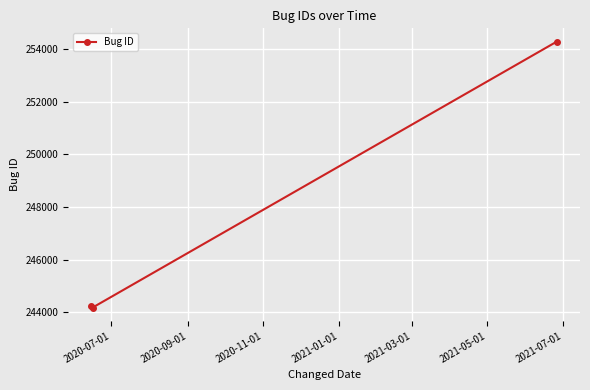

What is the greatest value displayed?

254279